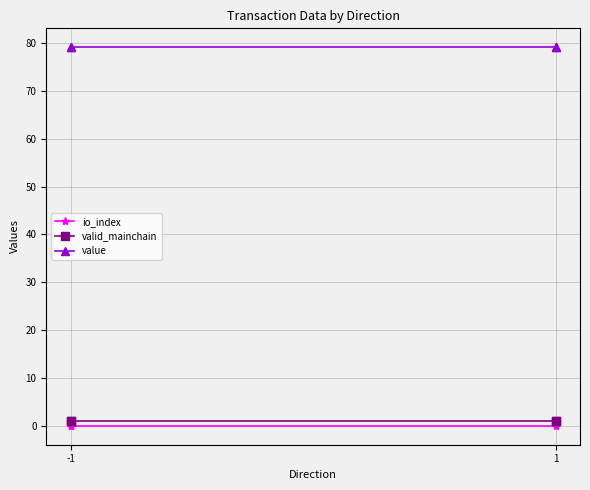

What are all the series names shown in the legend?

io_index, valid_mainchain, value